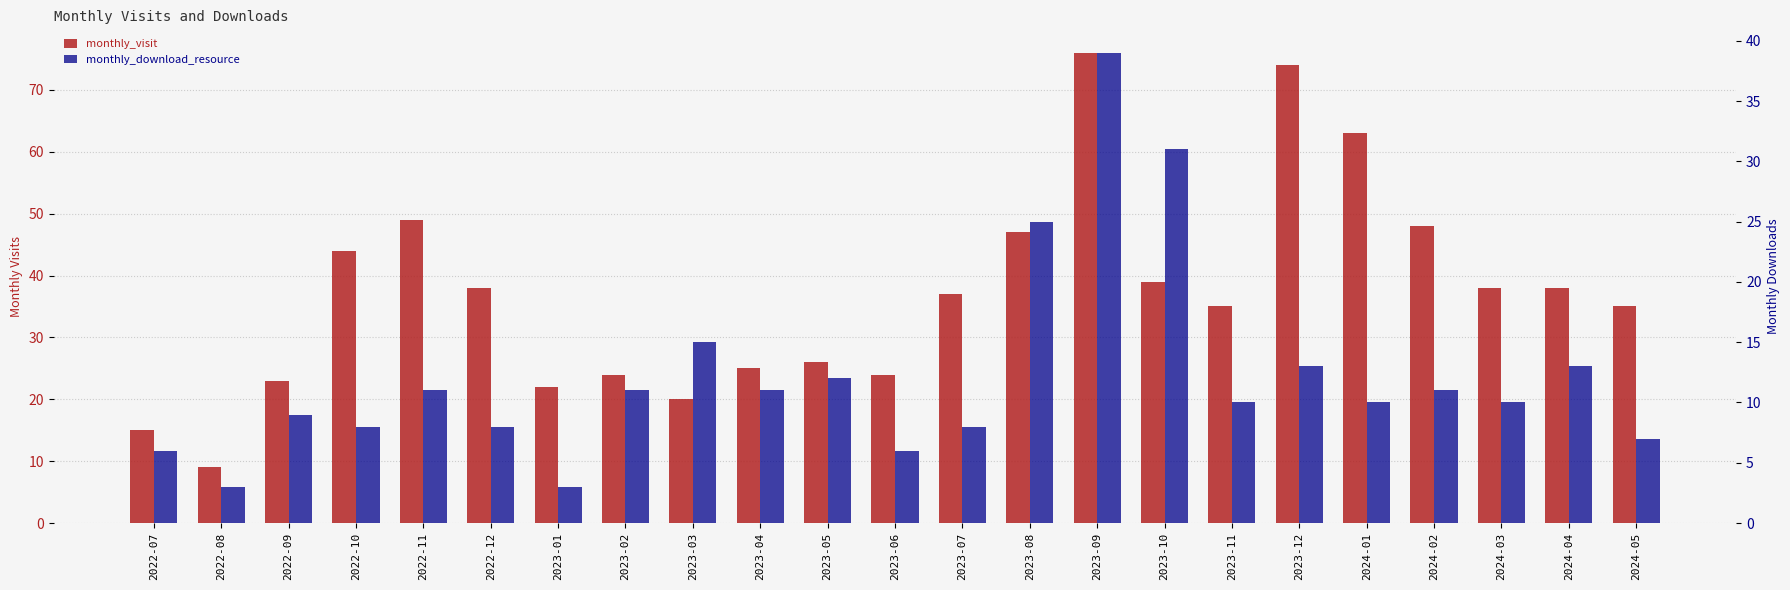

List the series in order of their overall mean, highest first.

monthly_visit, monthly_download_resource